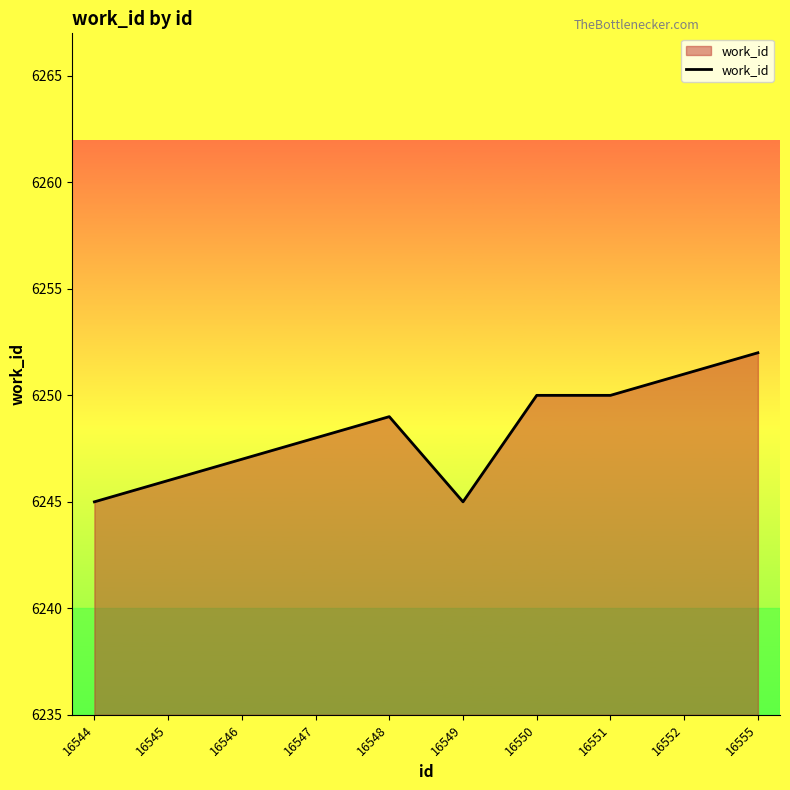

What is the change in value from 16545 to 16548?

+3